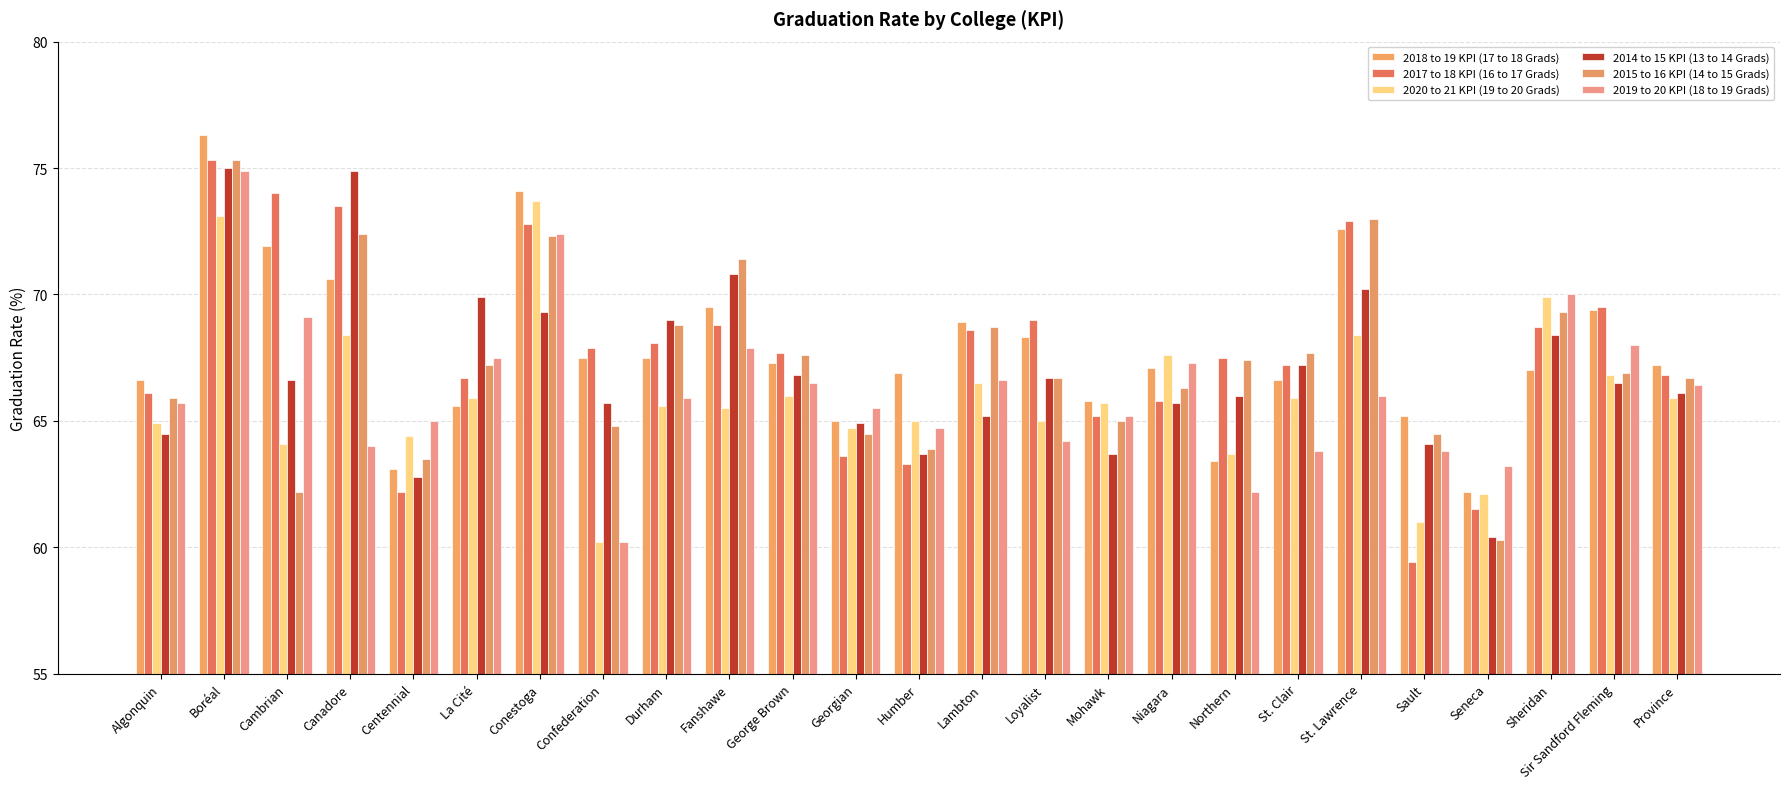

At which label does 2020 to 21 KPI (19 to 20 Grads) reach its peak?

Conestoga